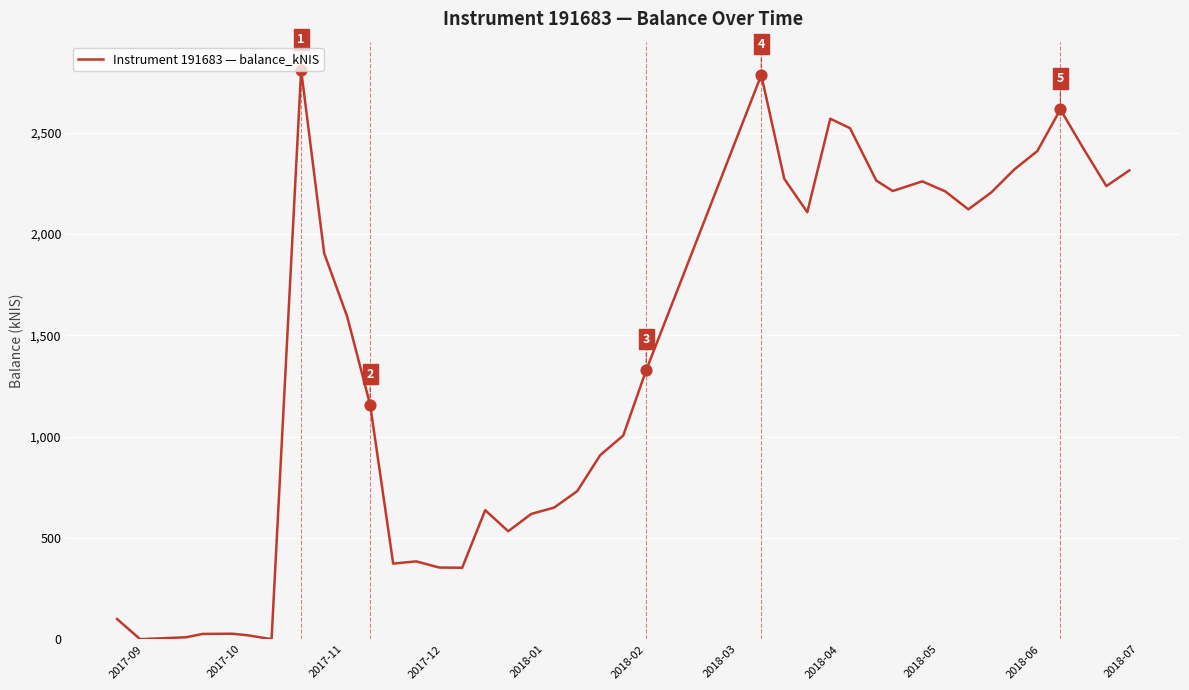

What is the greatest value displayed?

2809.1